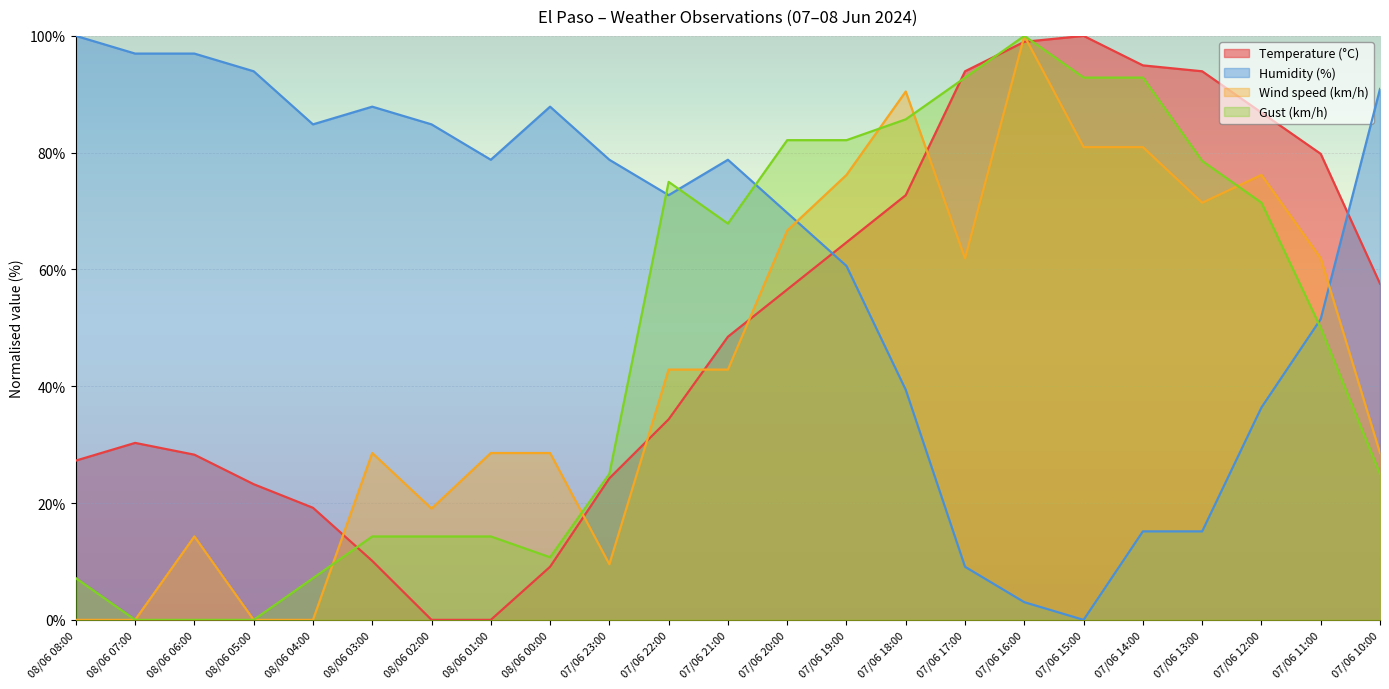

Between which two adjacent categories do Temperature (°C) and Humidity (%) first intersect?

07/06 20:00 and 07/06 19:00